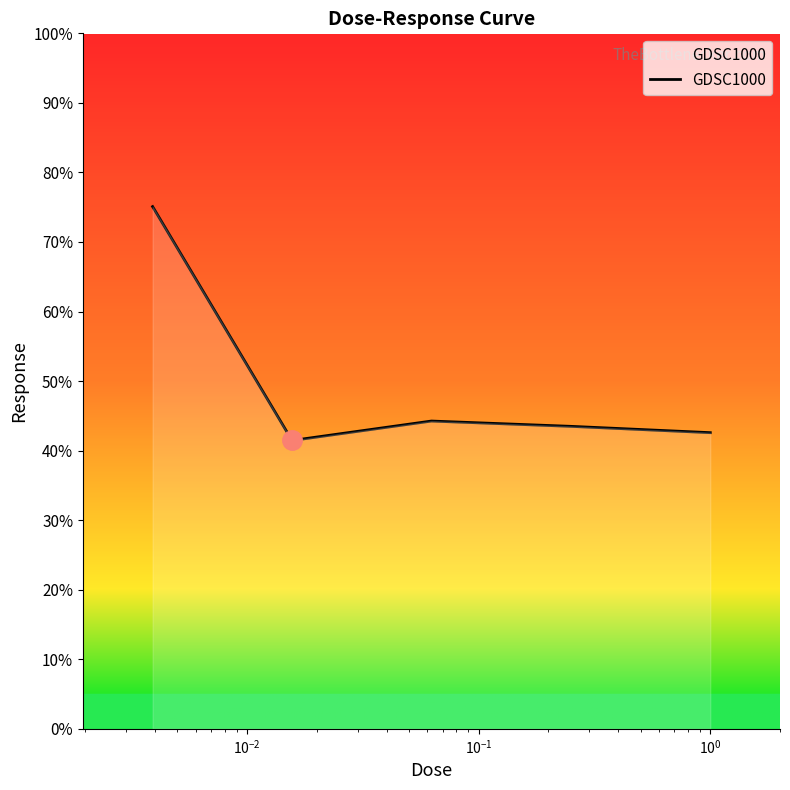

Does the chart display data point markers on the line(s)?

No